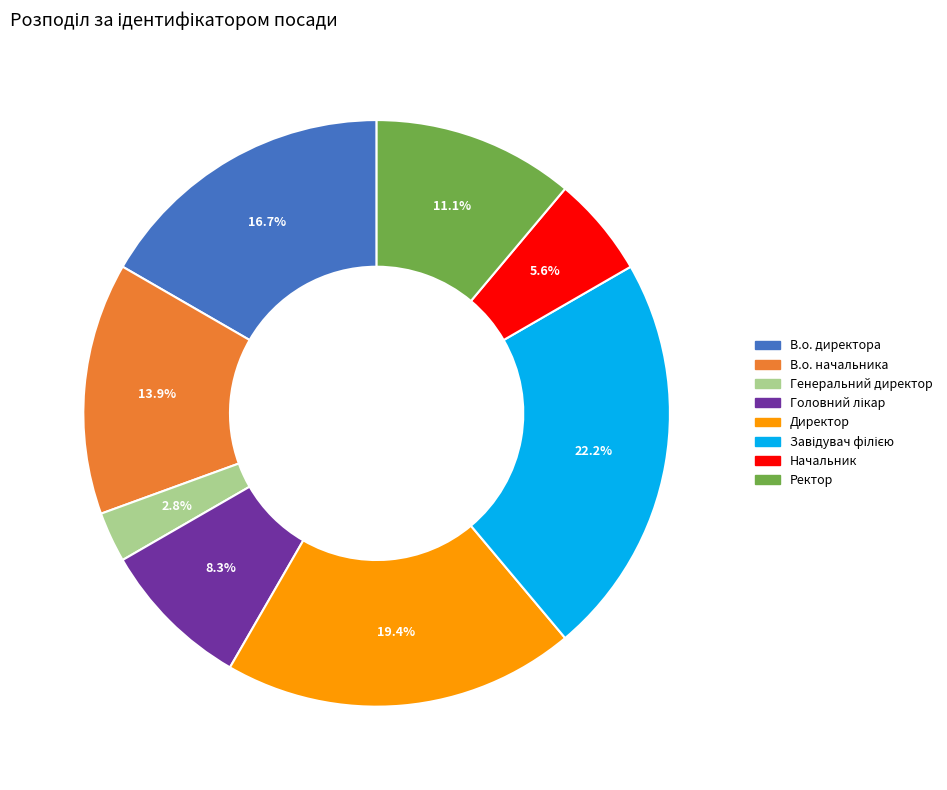

True or false: В.о. начальника accounts for 14% of the total.

True